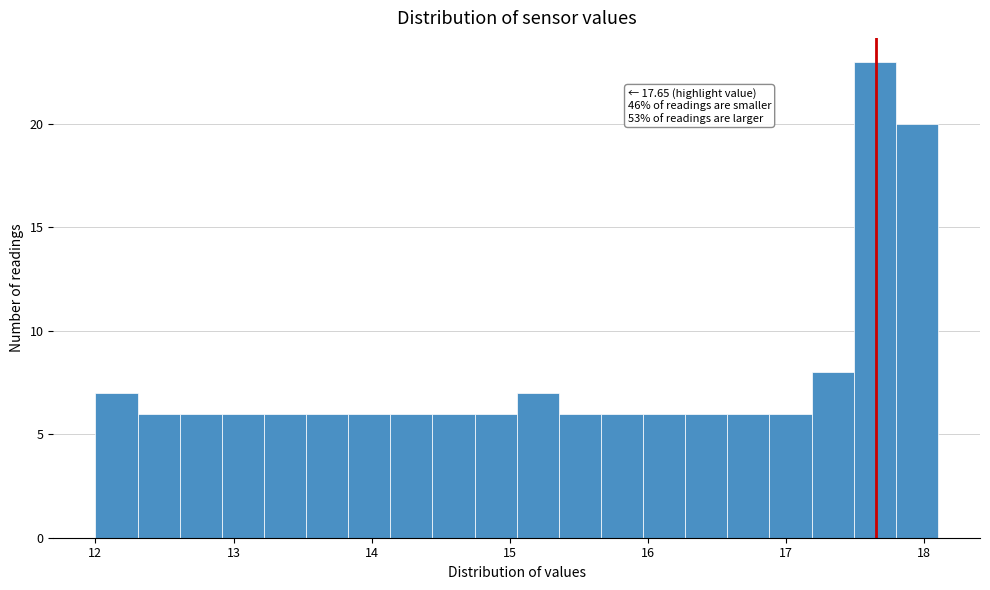

Read against the x-axis, roughly where is the centre of the tallest bar?

17.6